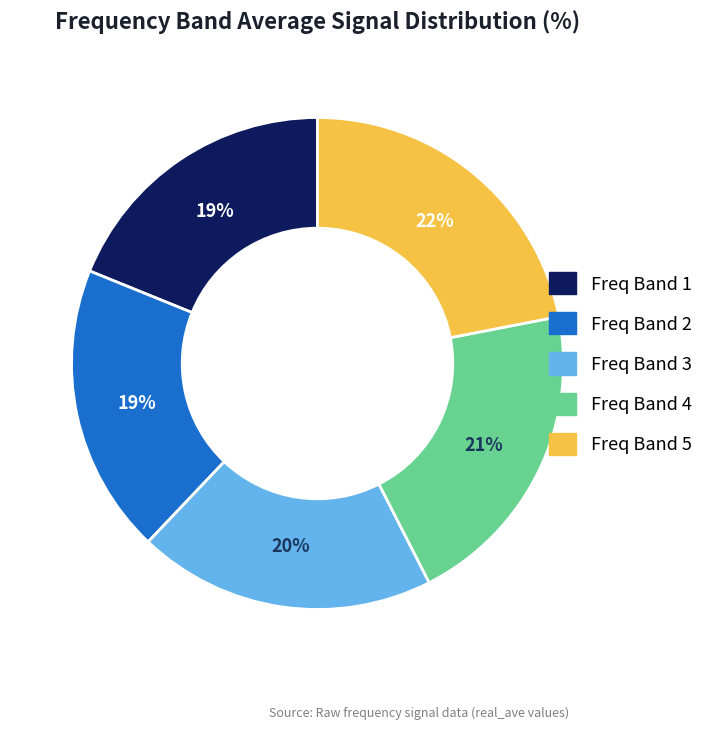

To the nearest percent, what is the difference between the largest and smallest slice percentages?

3%